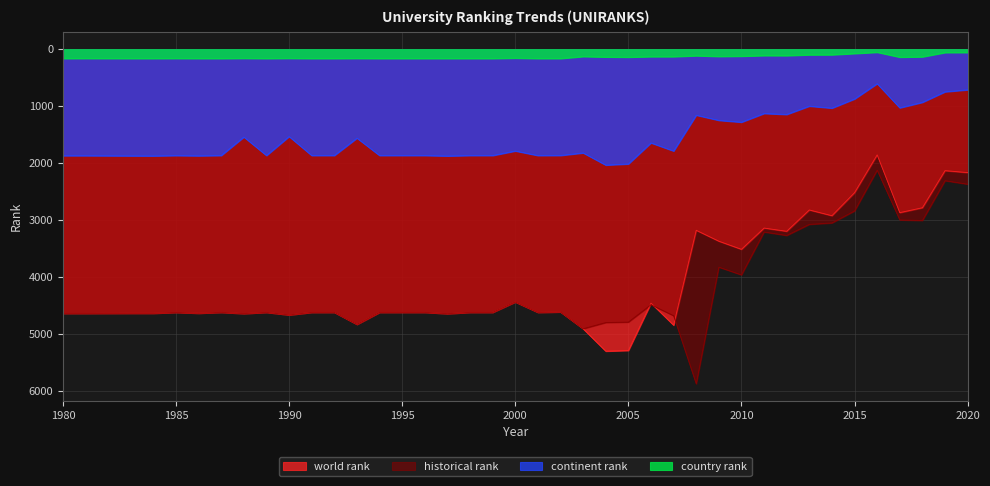

What is the maximum value shown in the chart?

5882